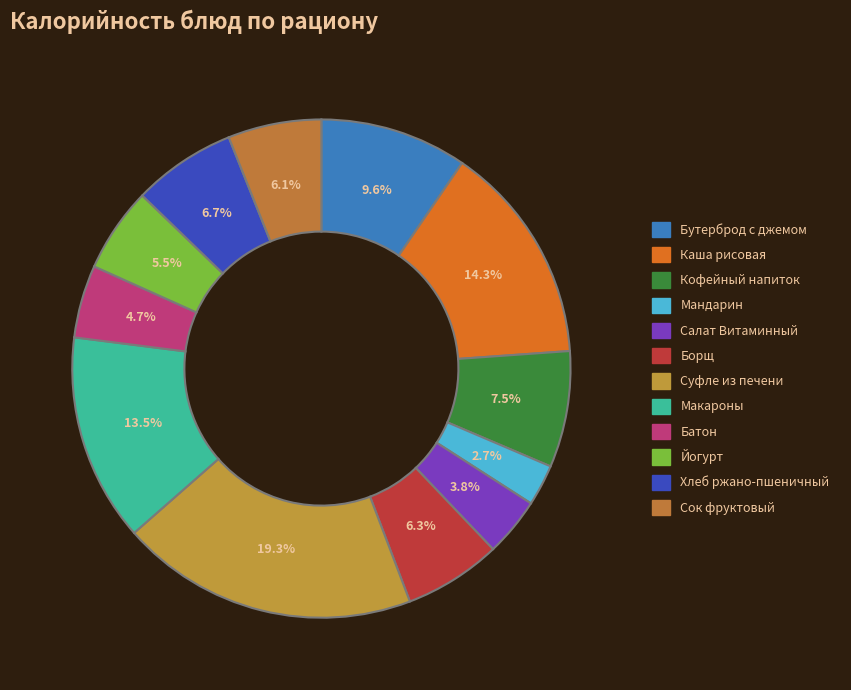

To the nearest percent, what is the difference between the largest and smallest slice percentages?

17%